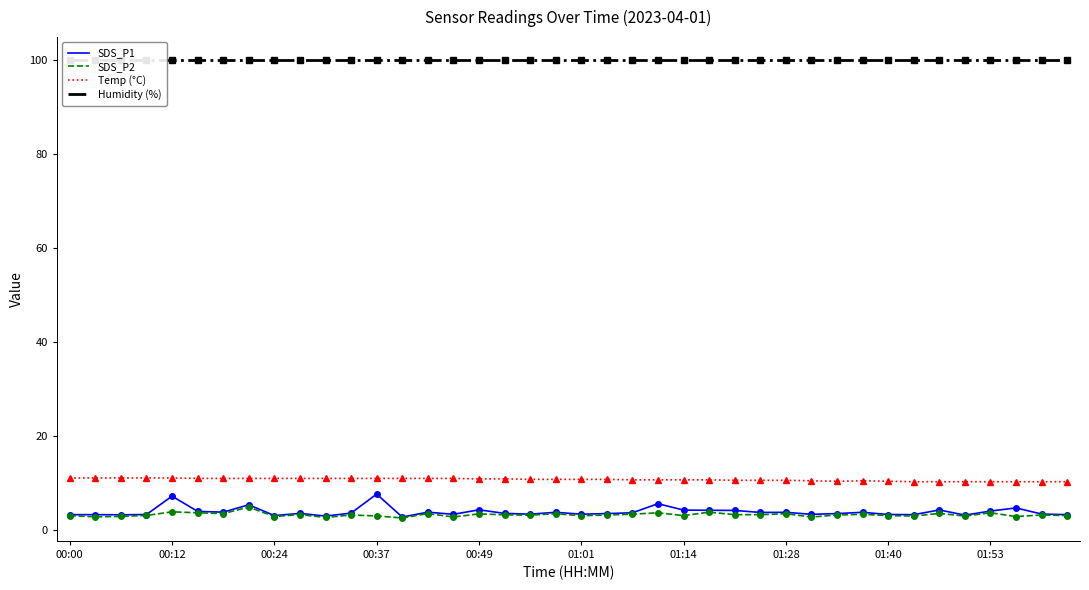

Is this an area chart (filled region under the line)?

No